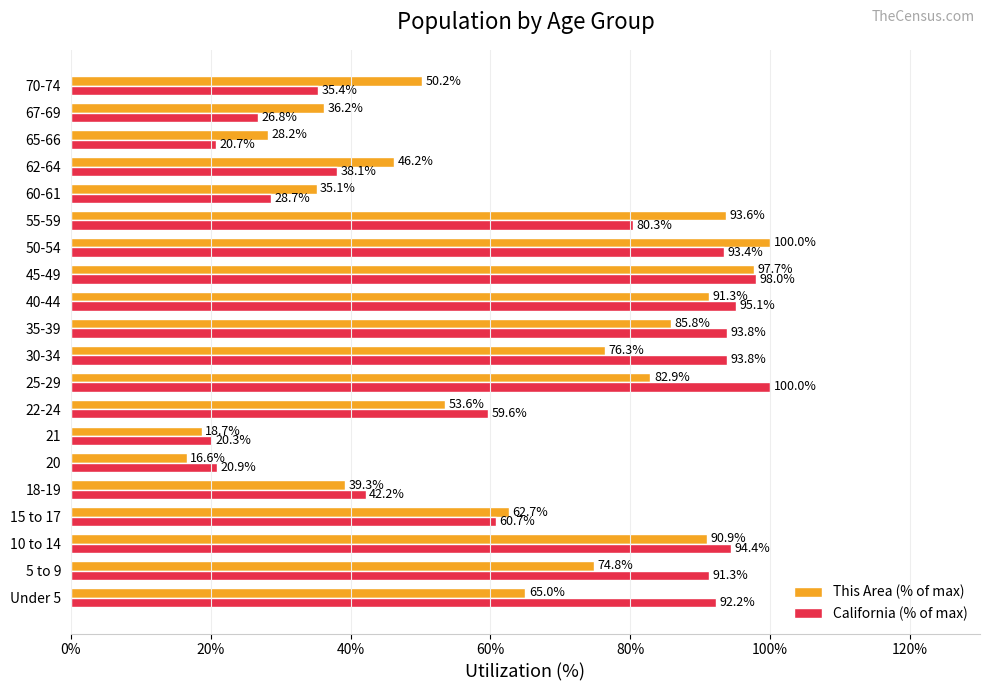

Which series has the largest range (max minus min)?

This Area (% of max)